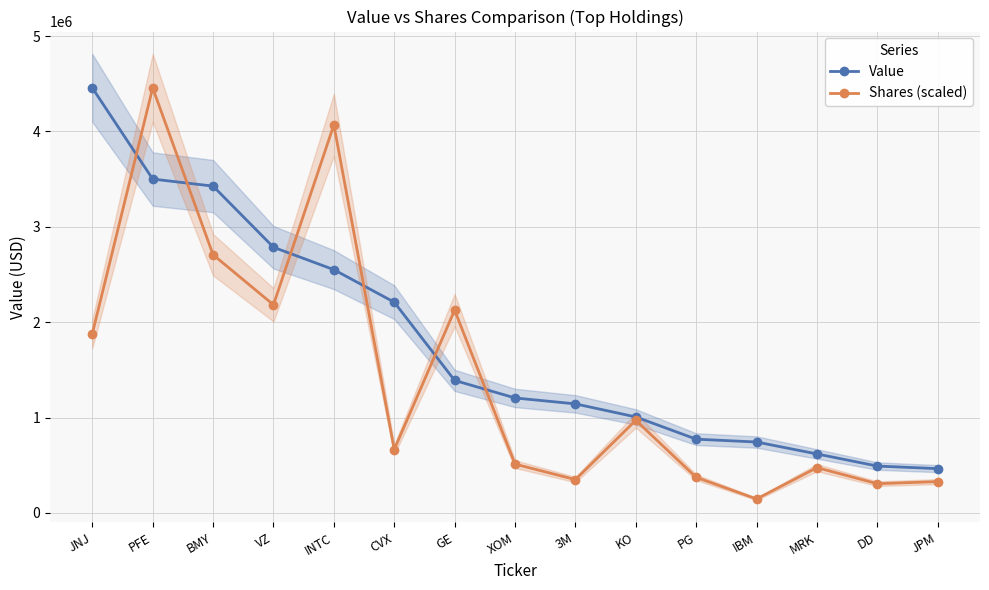

How many data points in Shares (scaled) are above 665019?

8